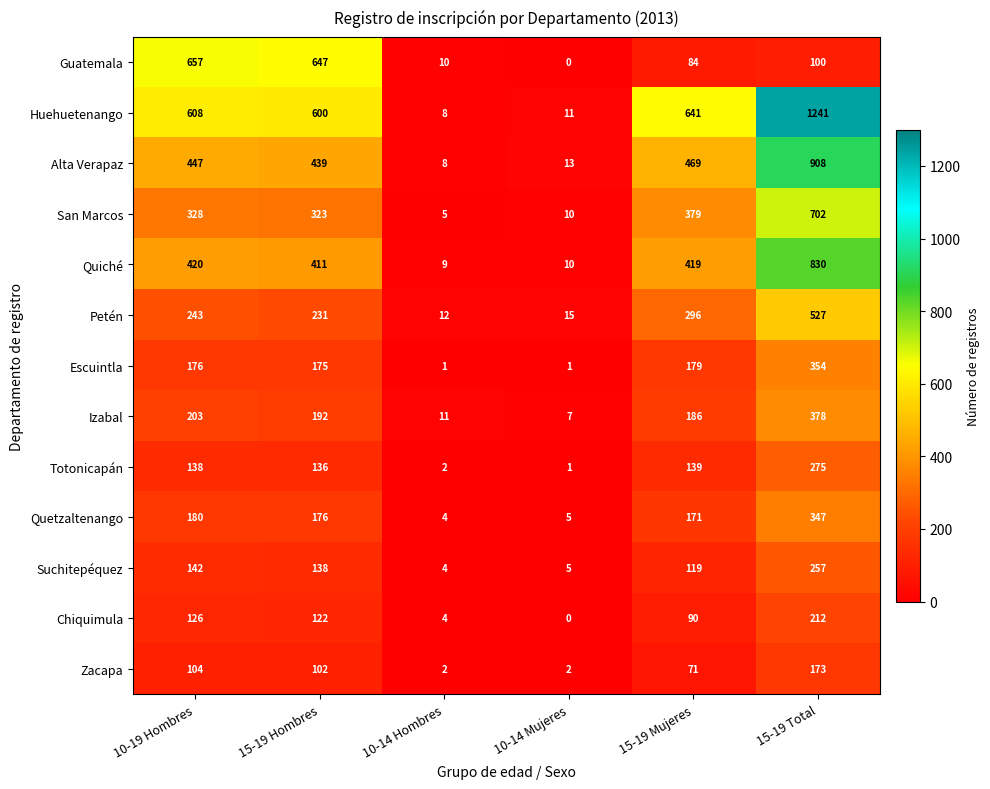

At which category is the sum across all series the highest?

15-19 Total